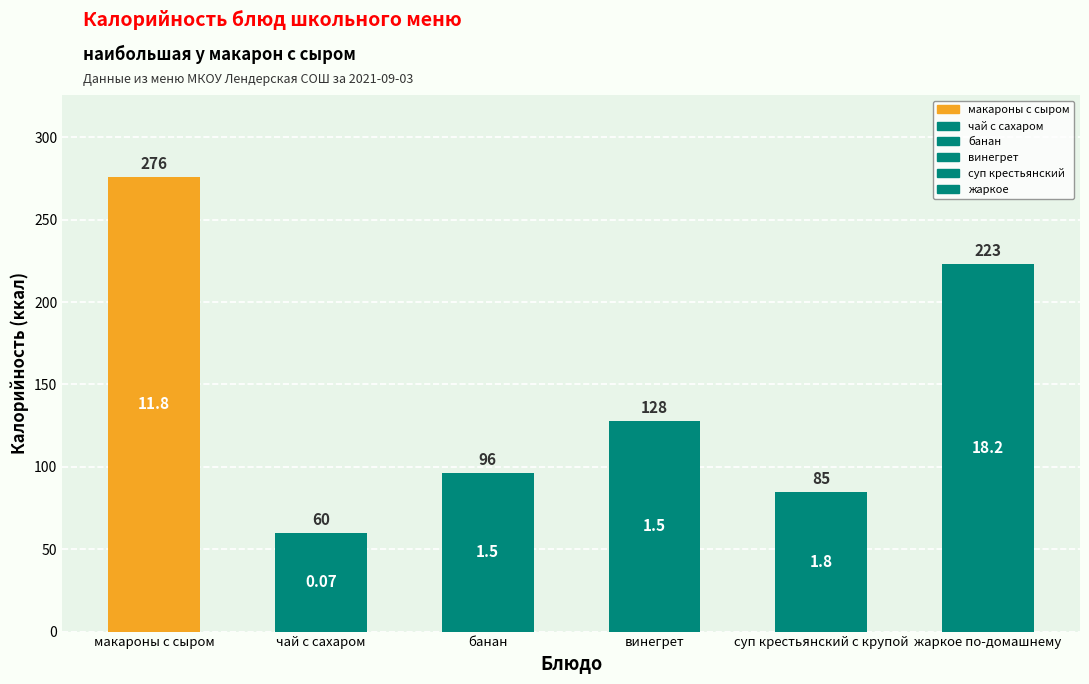

Does the chart contain any negative values?

No